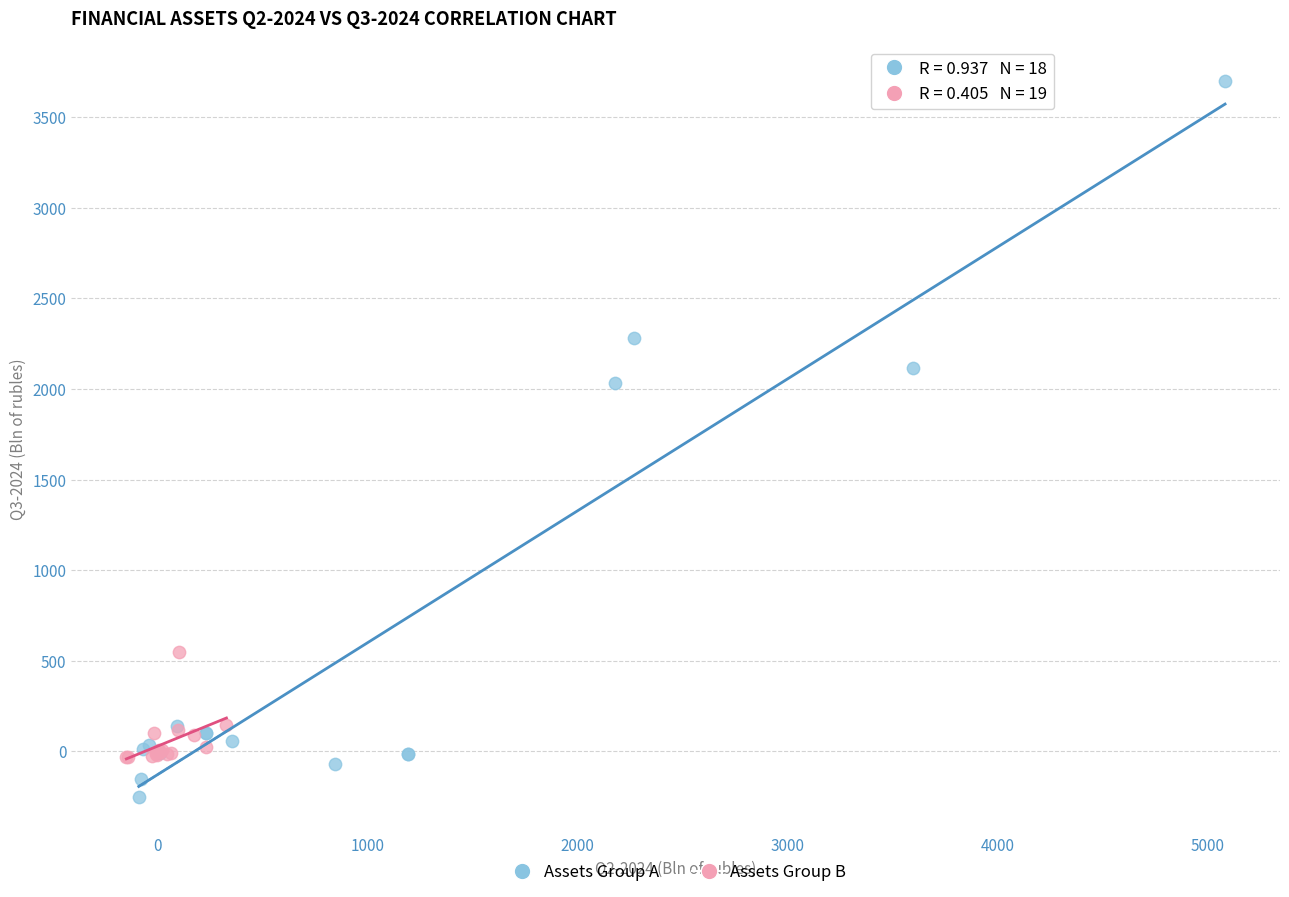

Which series reaches the maximum Y coordinate?

Assets Group A